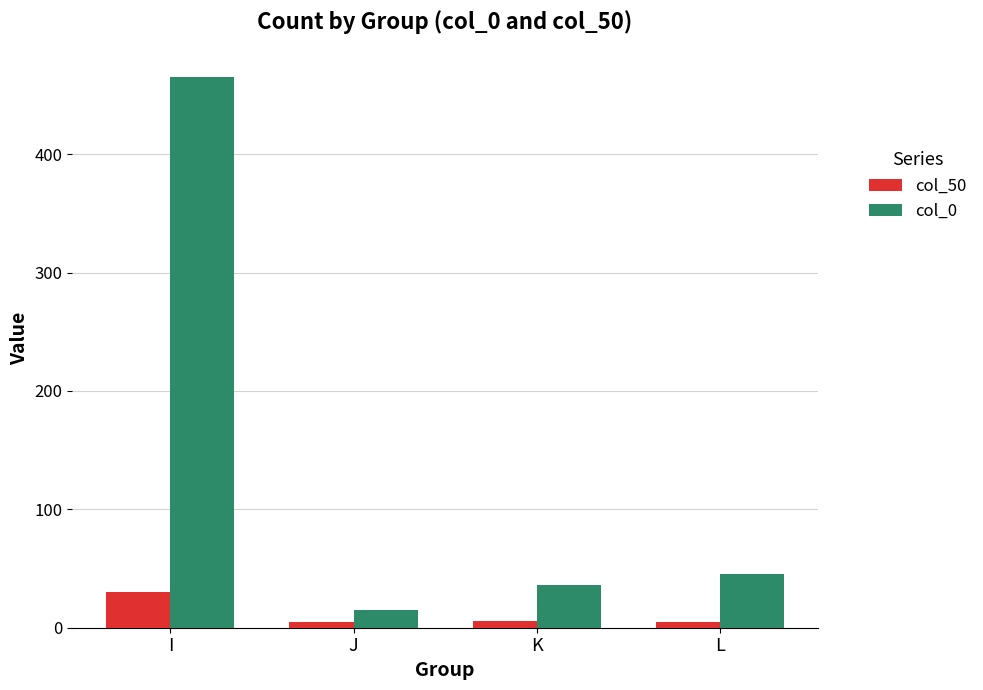

What is the difference between the col_50 values at I and L?

25